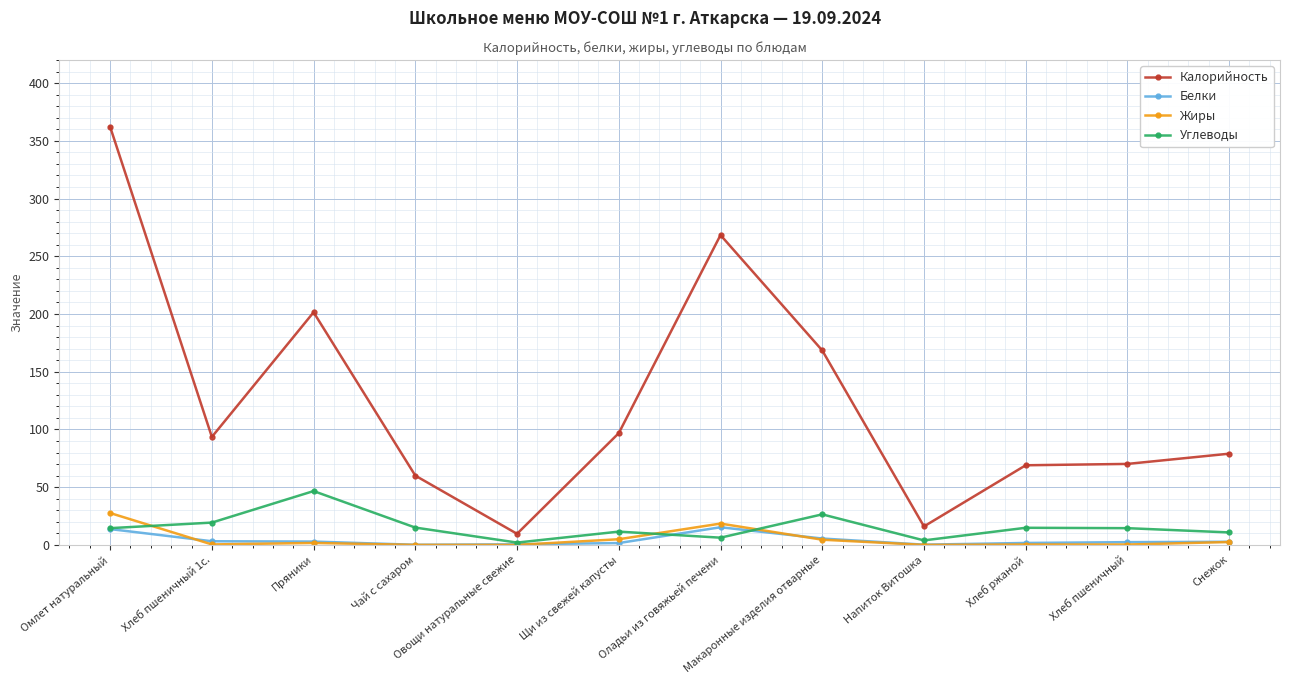

Which series has the widest spread of values?

Калорийность